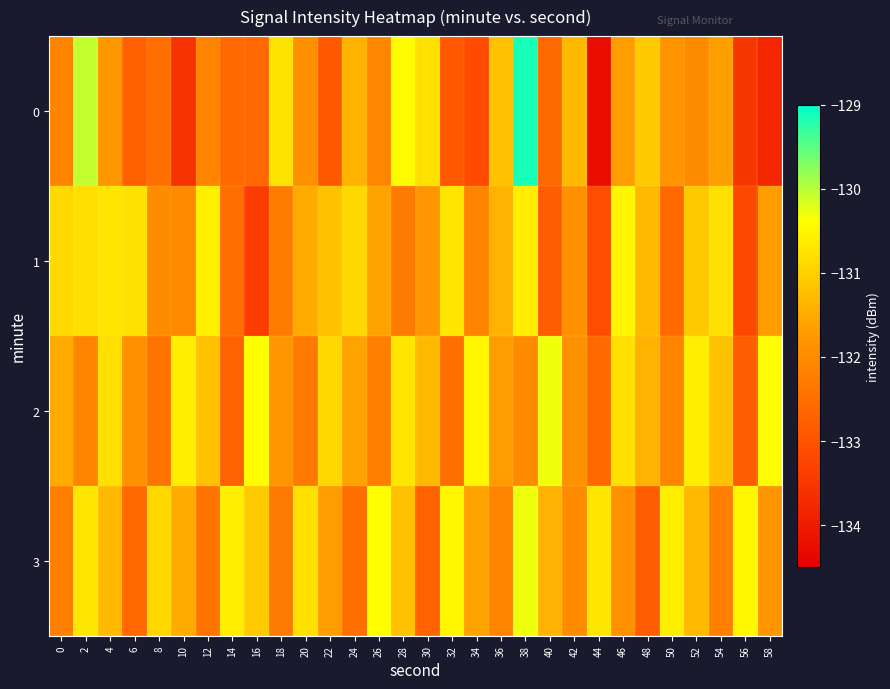

List the series in order of their peak value, highest first.

0, 2, 3, 1